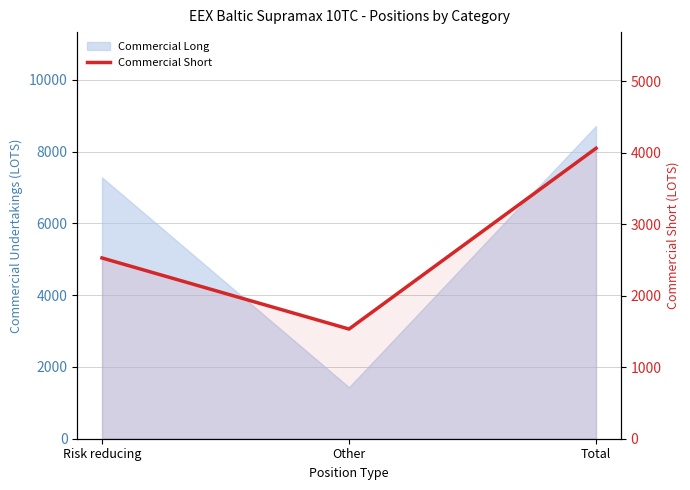

Count the values in the range 1535 to 4065.

3